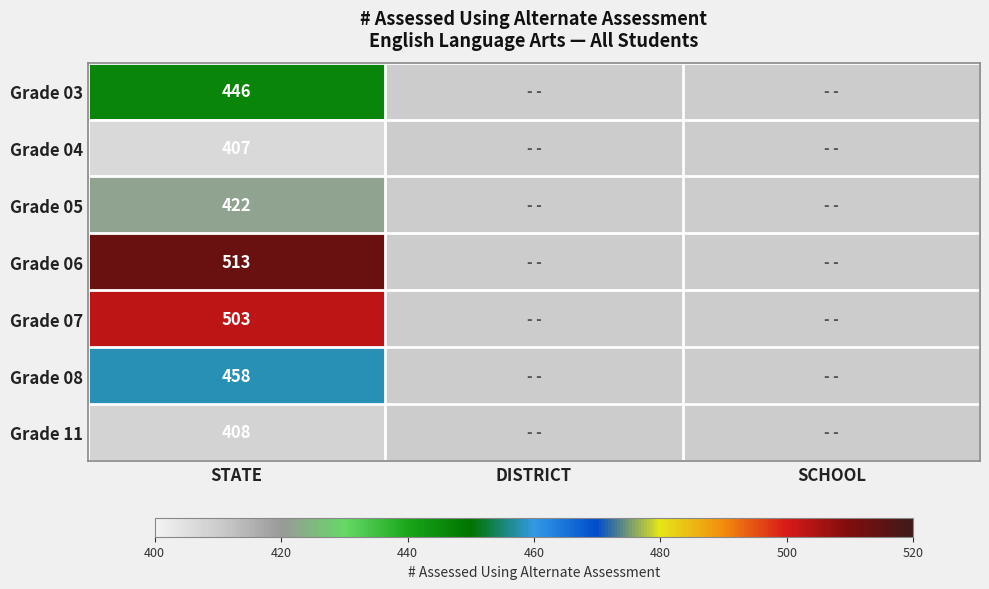

The Grade 05 series shows 422 at STATE. True or false?

True